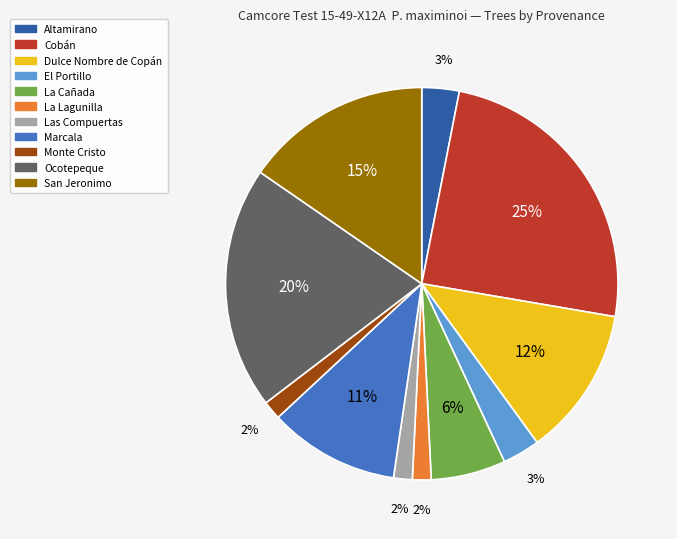

To the nearest percent, what is the average slice percentage?

9%